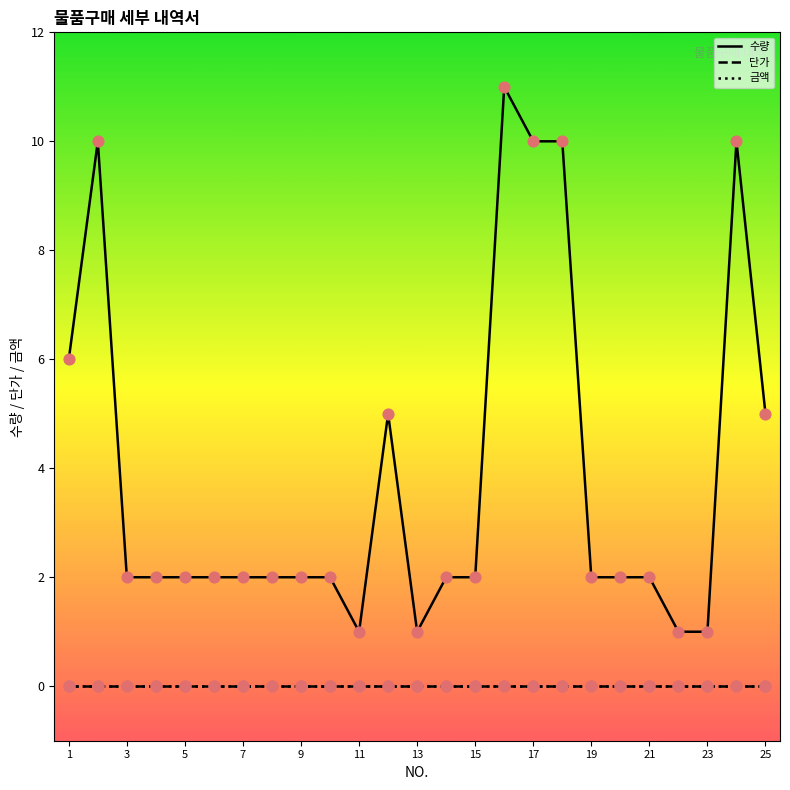

At how many categories does at least one series exceed 8?

5